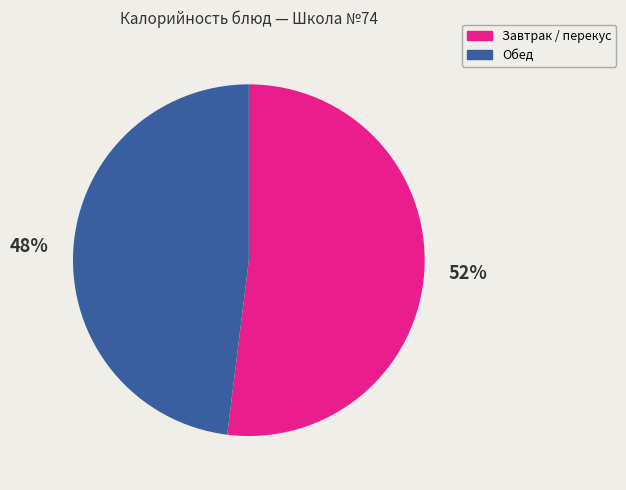

How many slices are in this pie chart?

2